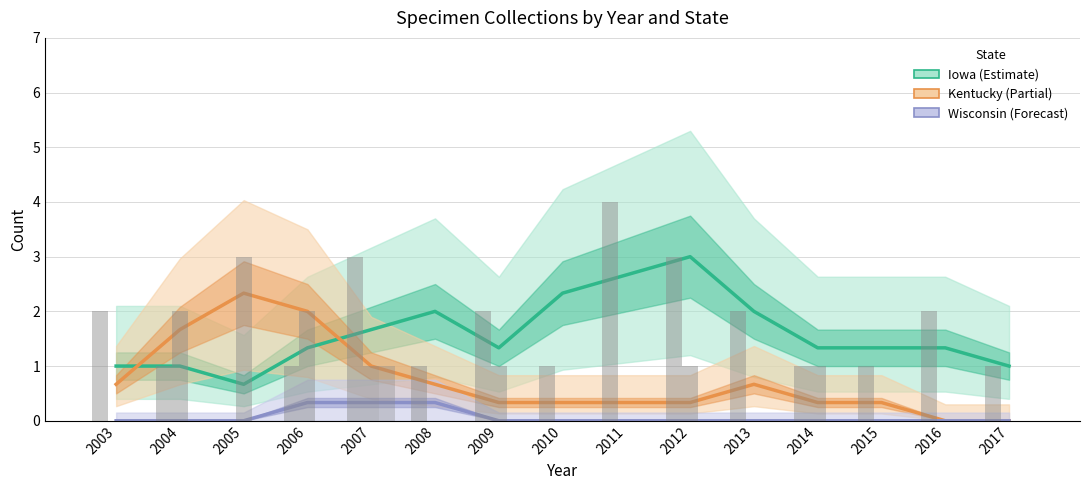

List the series in order of their peak value, highest first.

Iowa, Kentucky, Wisconsin